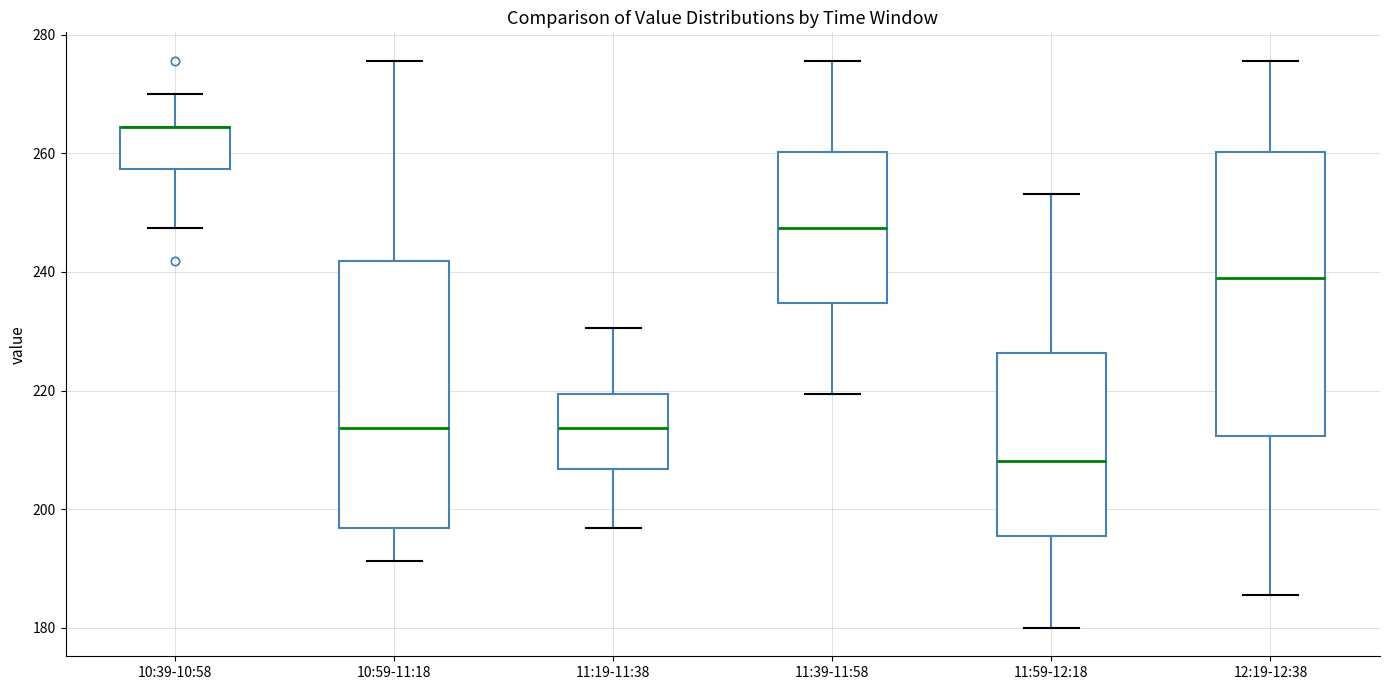

Reading left to right, transcribe this box plot: for each box, give where its median line is, the range the box spans, and where its two whiskers end, as read against the y-axis. The values are not printed on the chart, so give them approximately, as read against the axis.

10:39-10:58: median 264 (drawn on the box's upper edge), box 258 to 264, whiskers 248 to 270
10:59-11:18: median 214, box 196 to 242, whiskers 192 to 276
11:19-11:38: median 214, box 206 to 220, whiskers 196 to 230
11:39-11:58: median 248, box 234 to 260, whiskers 220 to 276
11:59-12:18: median 208, box 196 to 226, whiskers 180 to 254
12:19-12:38: median 240, box 212 to 260, whiskers 186 to 276